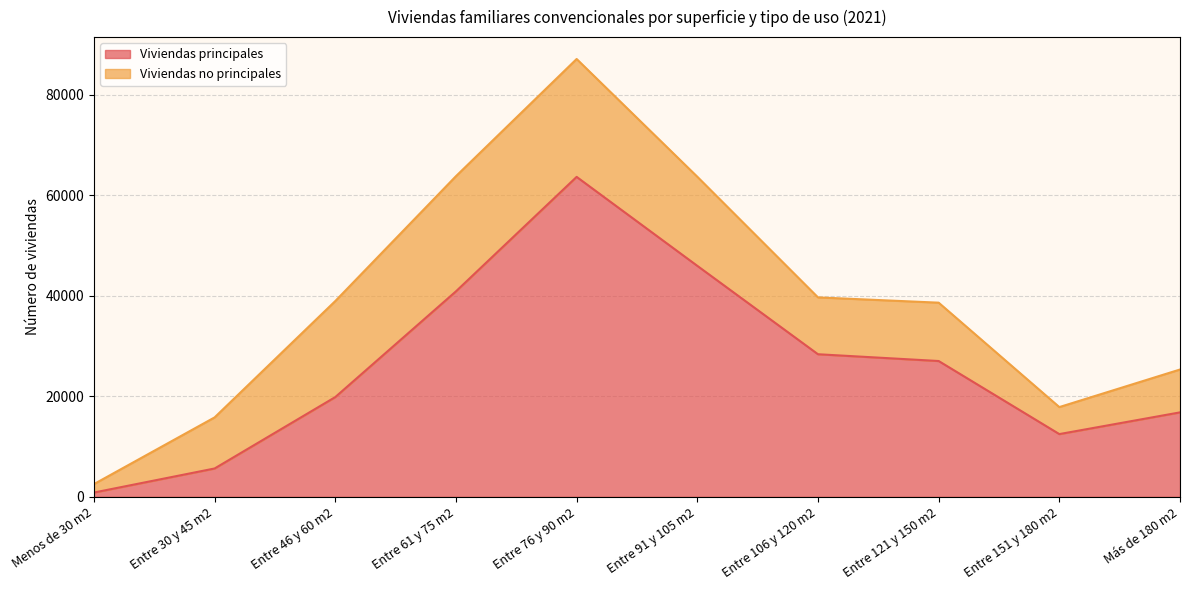

What is the value of the 7th point from the left?

28376